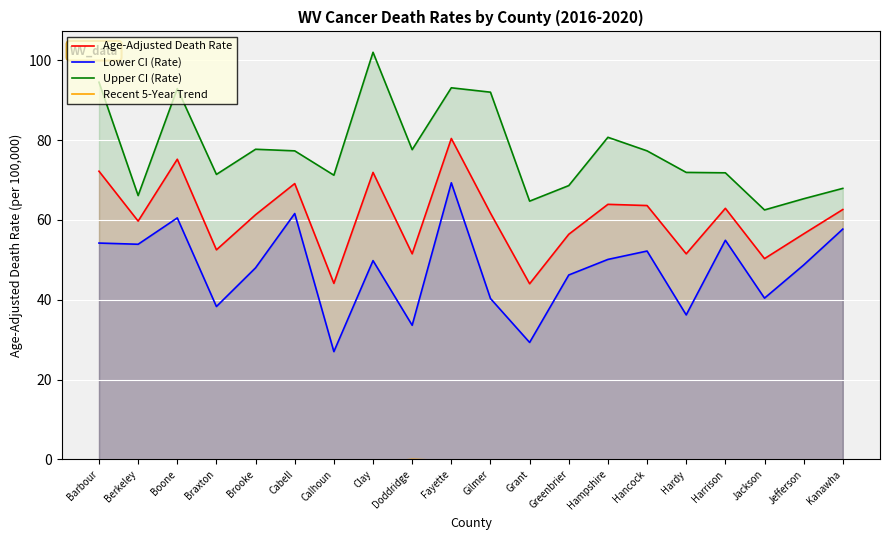

List the labels in order of Age-Adjusted Death Rate value, smallest first.

Grant, Calhoun, Jackson, Doddridge, Hardy, Braxton, Greenbrier, Jefferson, Berkeley, Brooke, Gilmer, Kanawha, Harrison, Hancock, Hampshire, Cabell, Clay, Barbour, Boone, Fayette